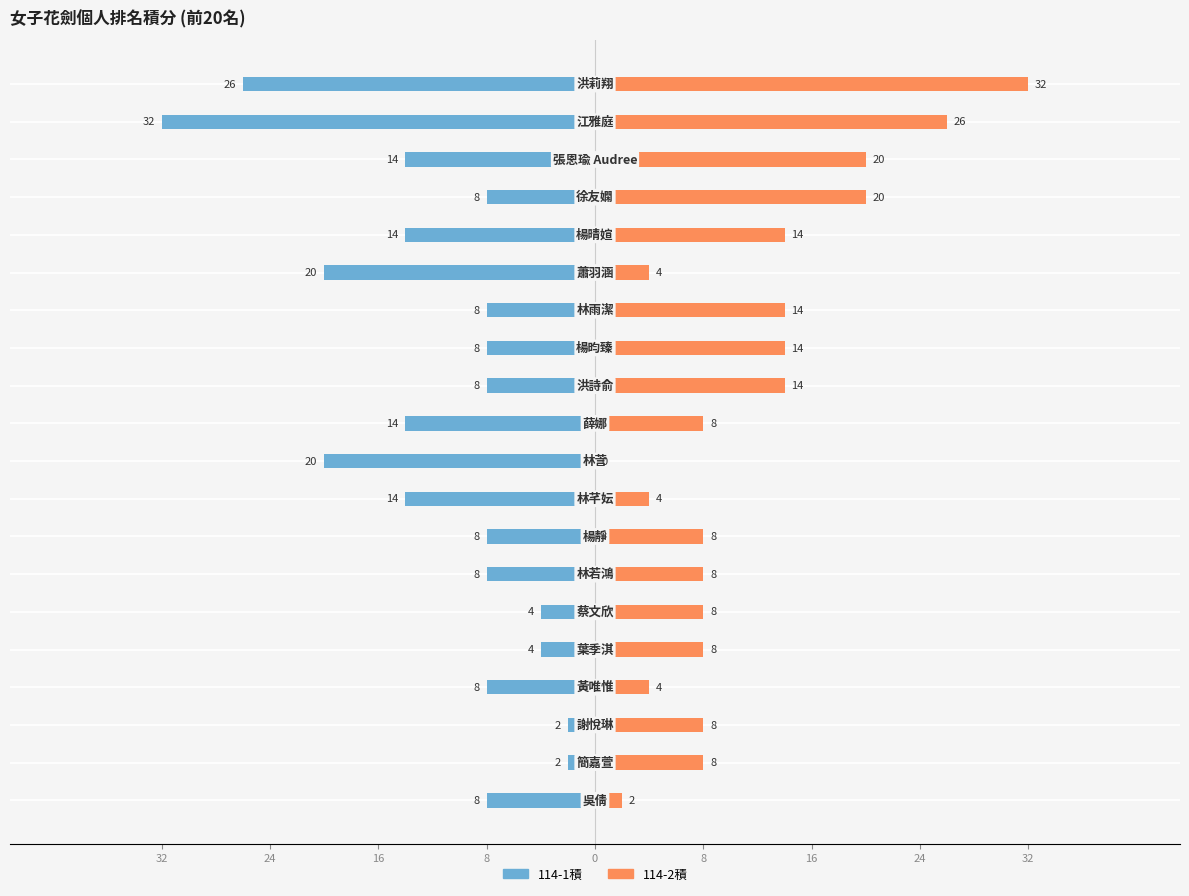

What is the sum of all 114-2積 values?

224